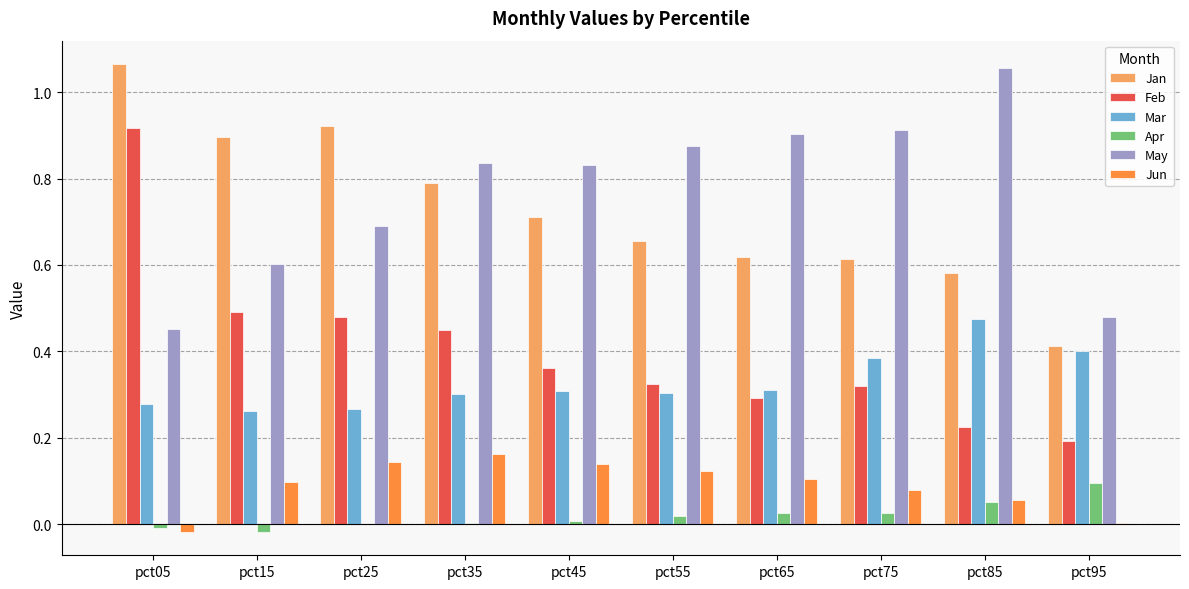

Is it true that Jan equals 0.2 at pct75?

False